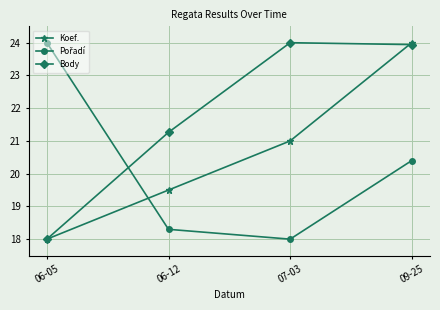

True or false: Body has a value of 24.0 at 07-03.

True